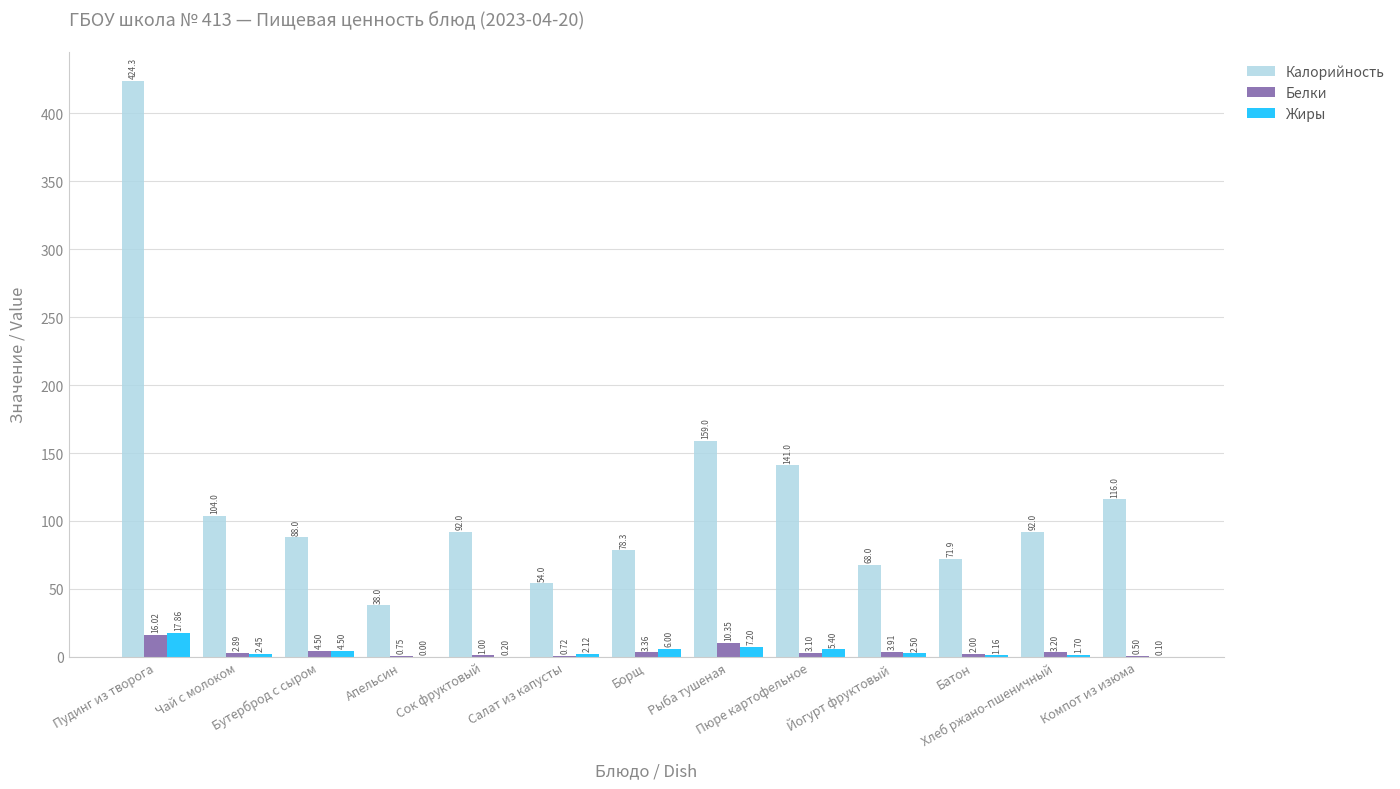

What are all the series names shown in the legend?

Калорийность, Белки, Жиры